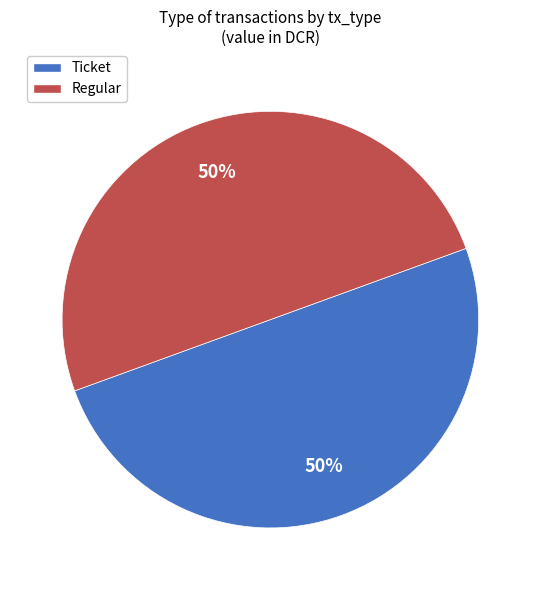

Is the sum of Ticket and Regular greater than half?

Yes